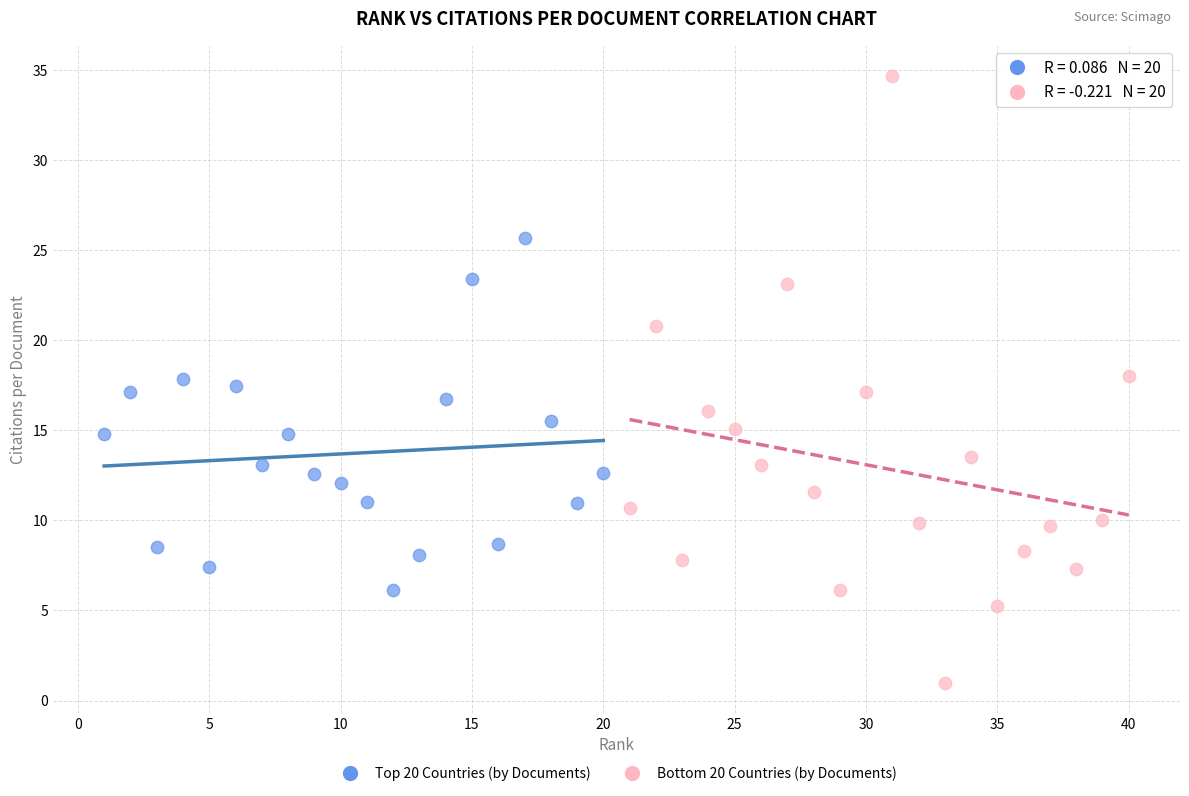

Which series has the largest Y range (max minus min)?

Bottom 20 Countries (by Documents)